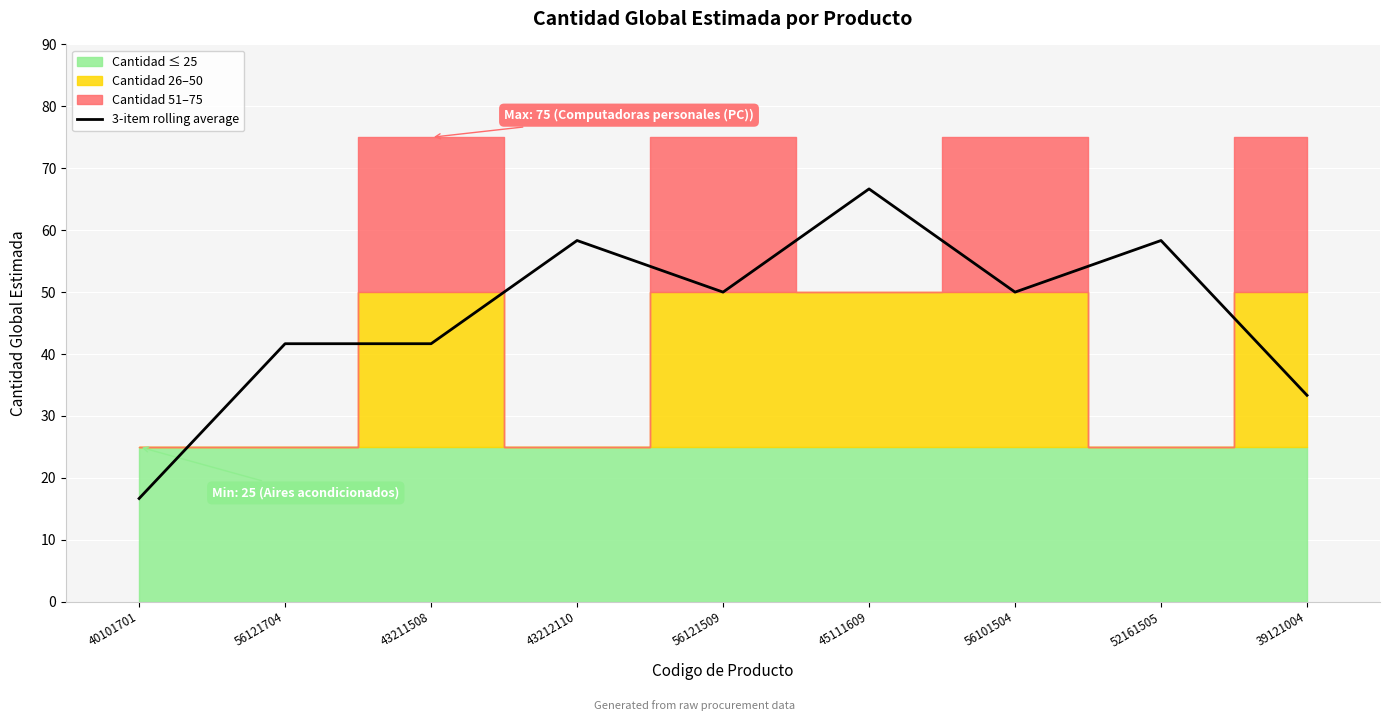

How many values exceed 49?

5